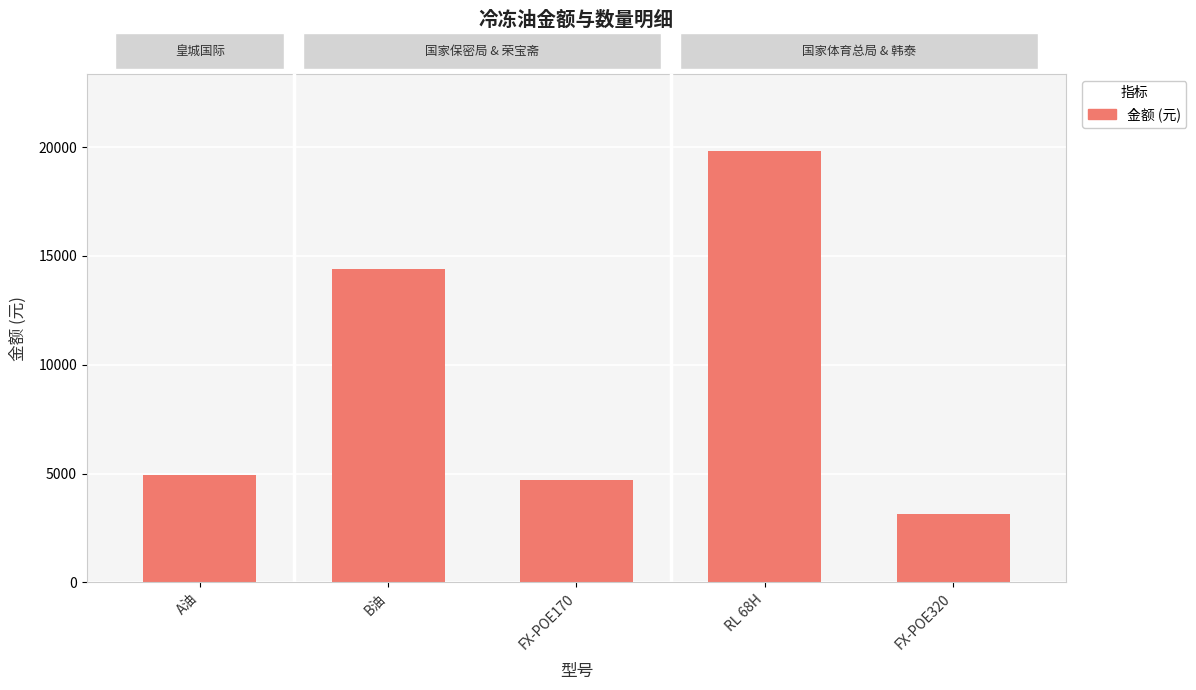

Which label corresponds to the largest value in the chart?

RL 68H